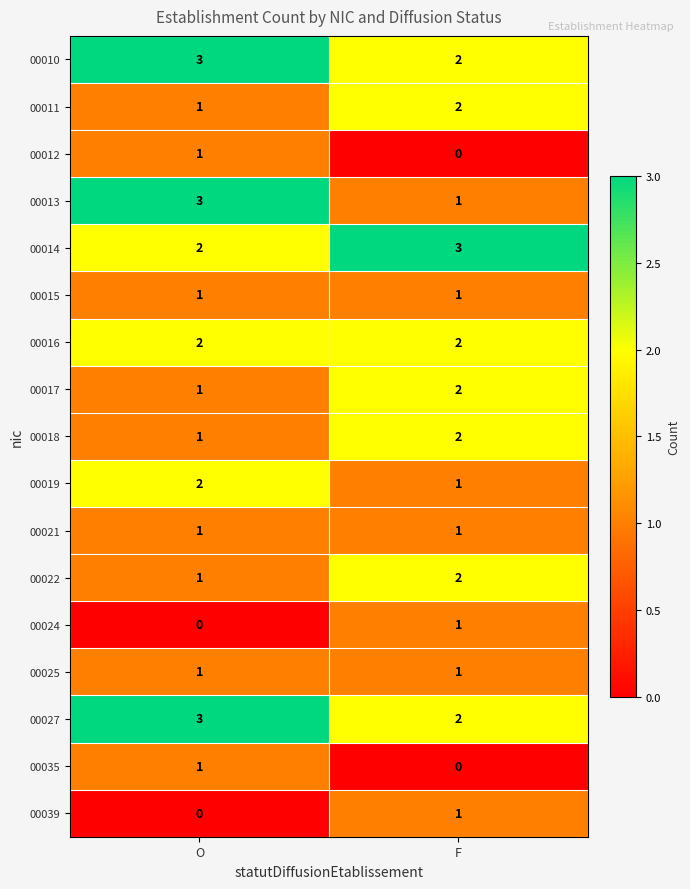

What is the sum of all 00016 values?

4